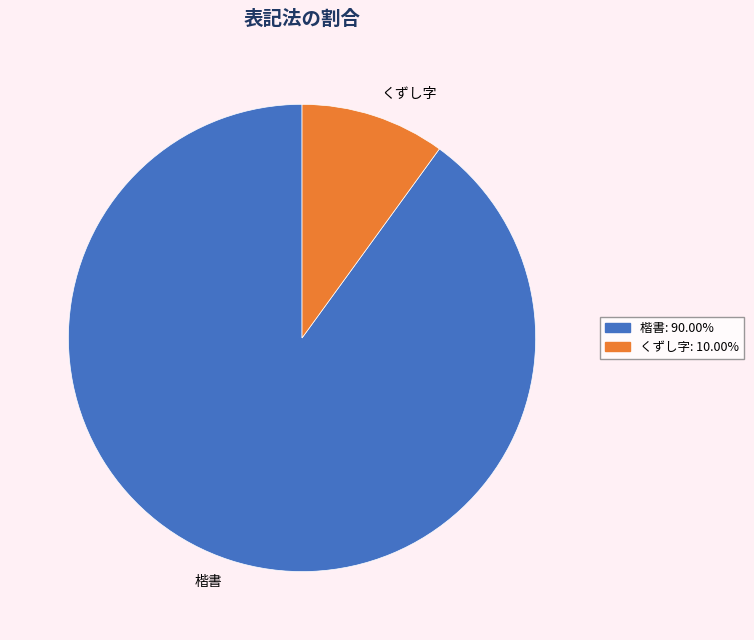

Is the sum of 楷書: 90.00% and くずし字: 10.00% greater than half?

Yes